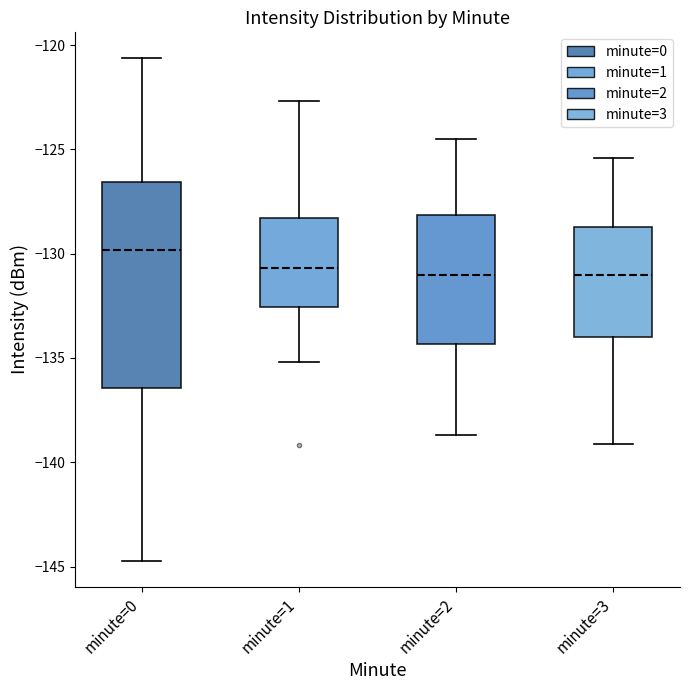

Reading left to right, read every box against the y-axis: the position of its median line, the range the box covers, and the ends of its whiskers. The values are not printed on the chart, so give them approximately, as read against the axis.

minute=0: median -130.0, box -136.5 to -126.5, whiskers -144.5 to -120.5
minute=1: median -130.5, box -132.5 to -128.5, whiskers -135.0 to -122.5
minute=2: median -131.0, box -134.5 to -128.0, whiskers -138.5 to -124.5
minute=3: median -131.0, box -134.0 to -128.5, whiskers -139.0 to -125.5